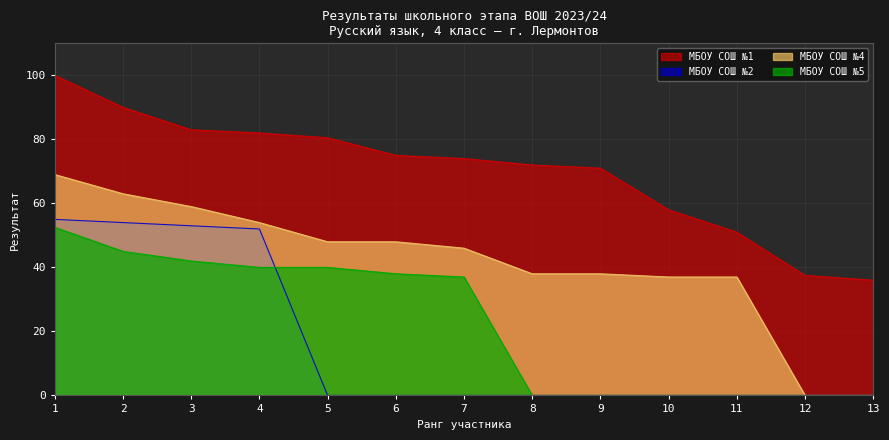

The value of МБОУ СОШ №2 at 9 is 0.0. True or false?

True